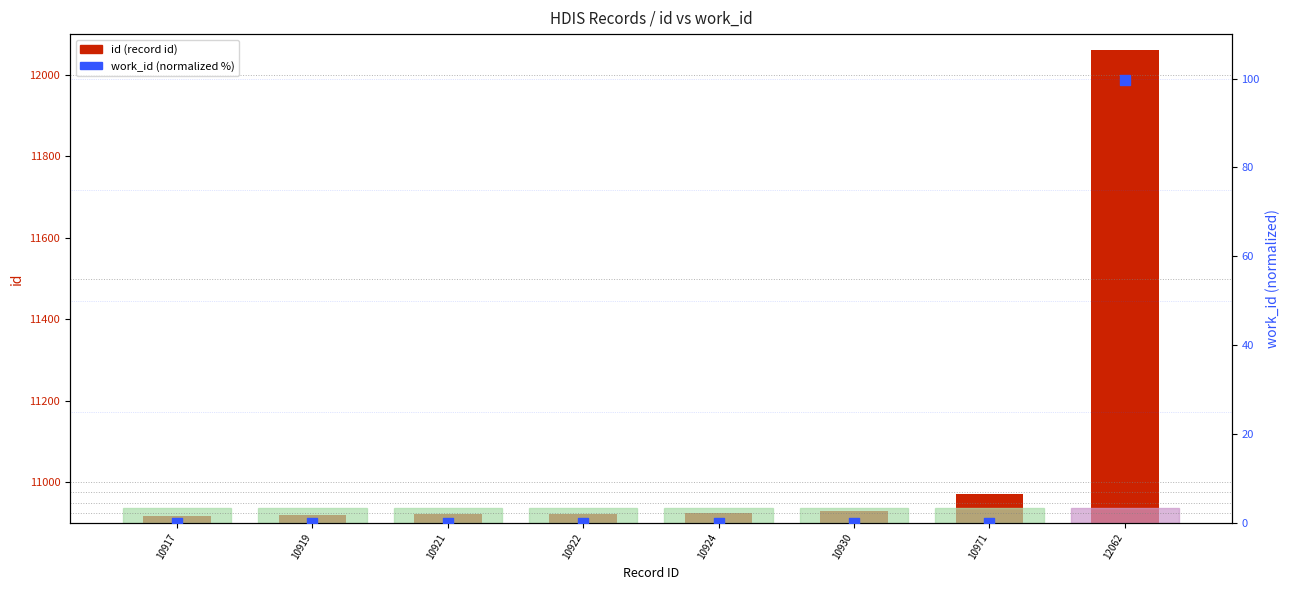

What are all the series names shown in the legend?

id (record id), work_id (normalized %)